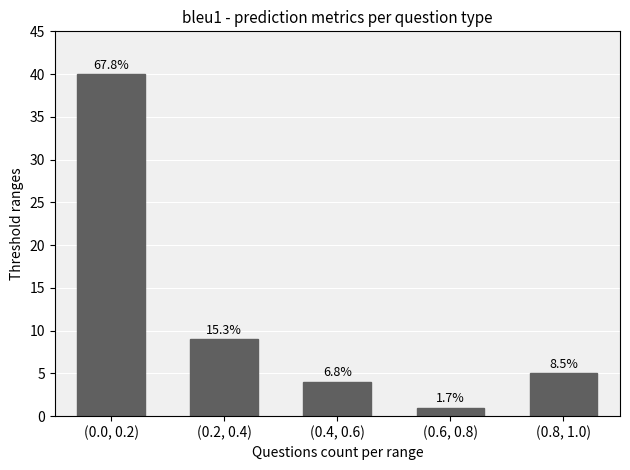

What is the change in value from (0.4, 0.6) to (0.8, 1.0)?

+1